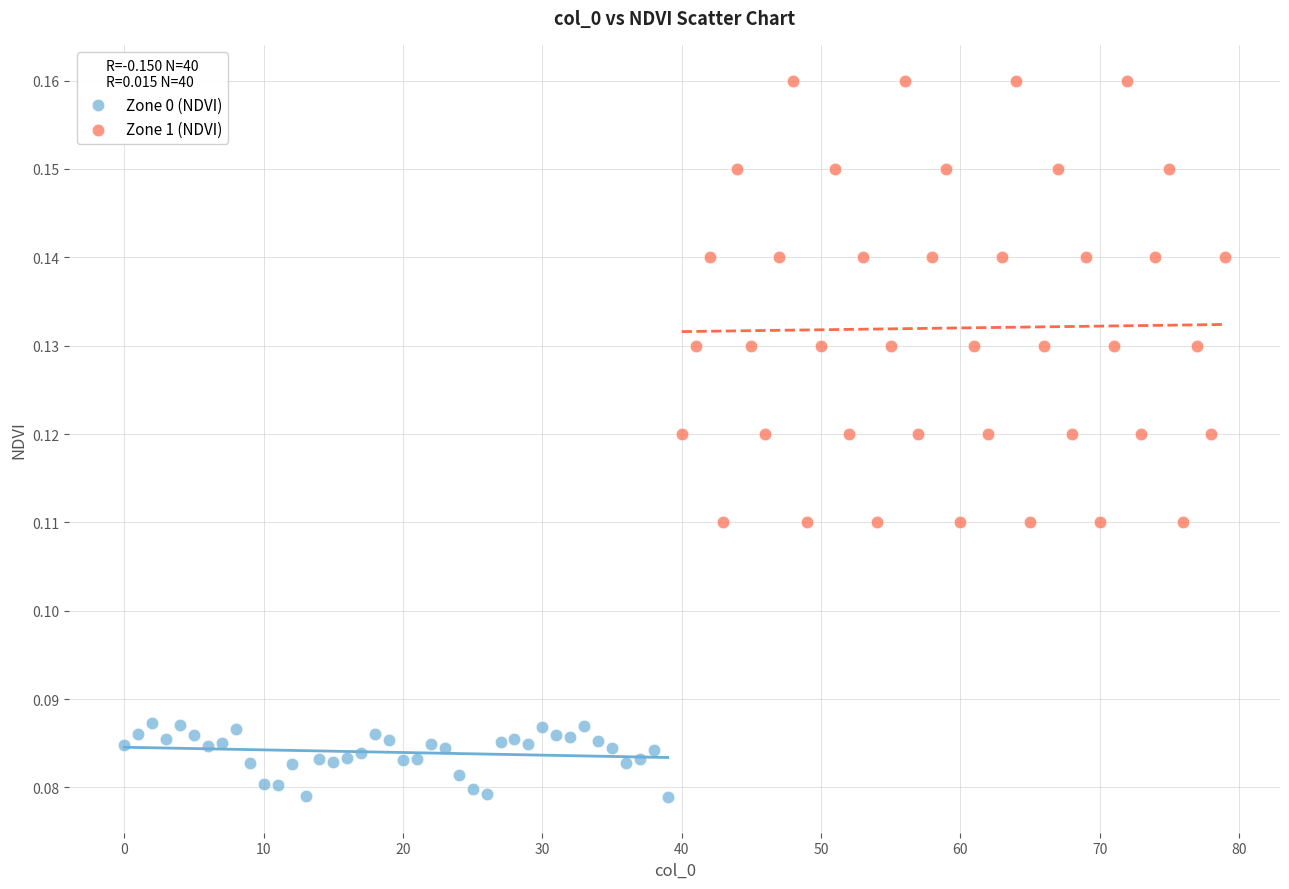

Which series has the widest spread of Y values?

Zone 1 (NDVI)